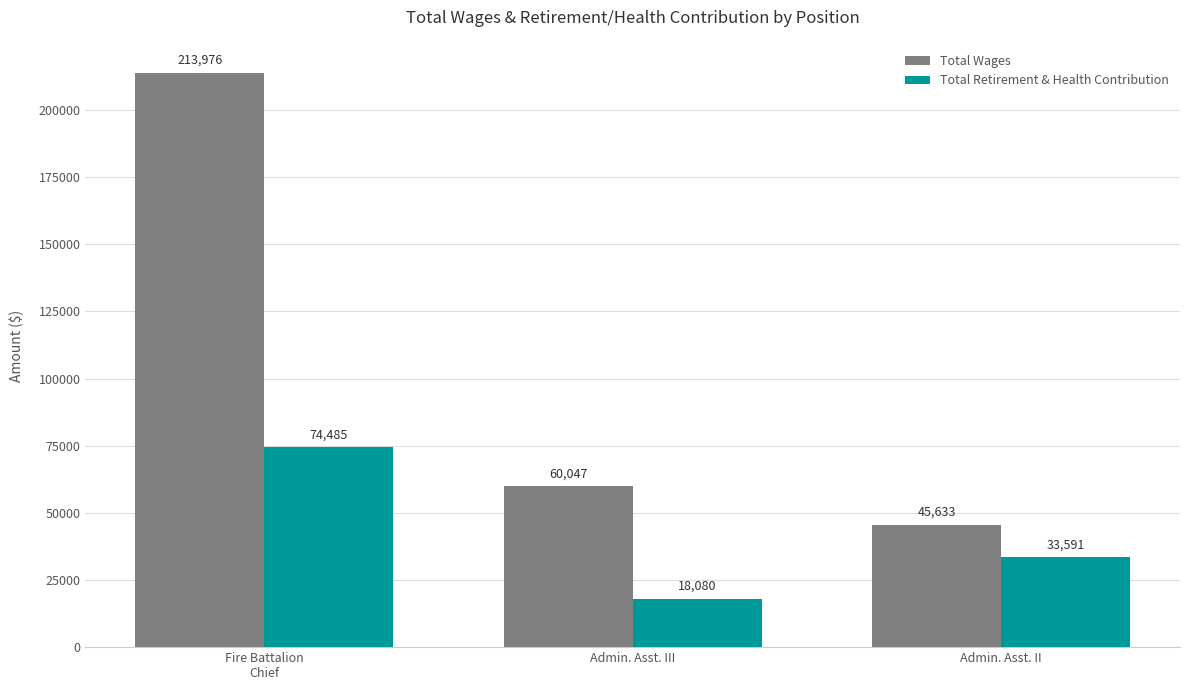

What is the label of the 3rd bar from the left?

Admin. Asst. II